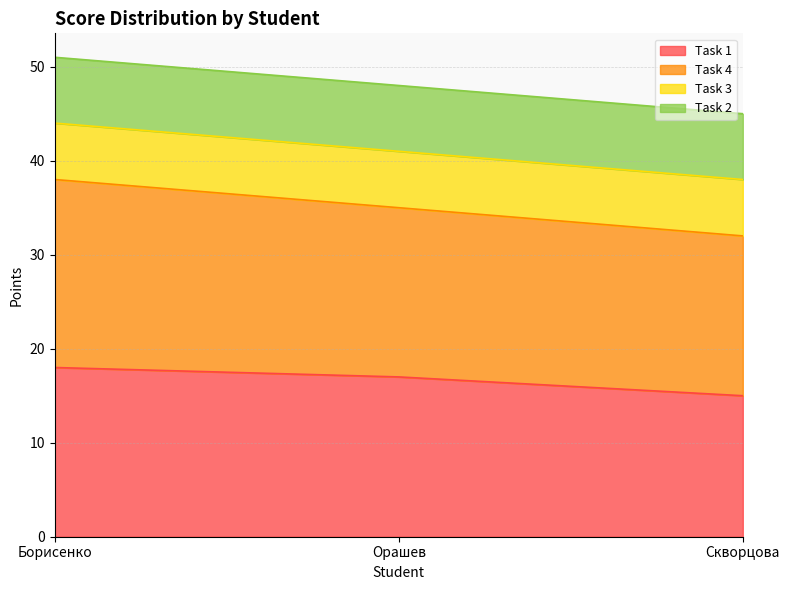

Which category has the lowest value in the Task 1 series?

Скворцова